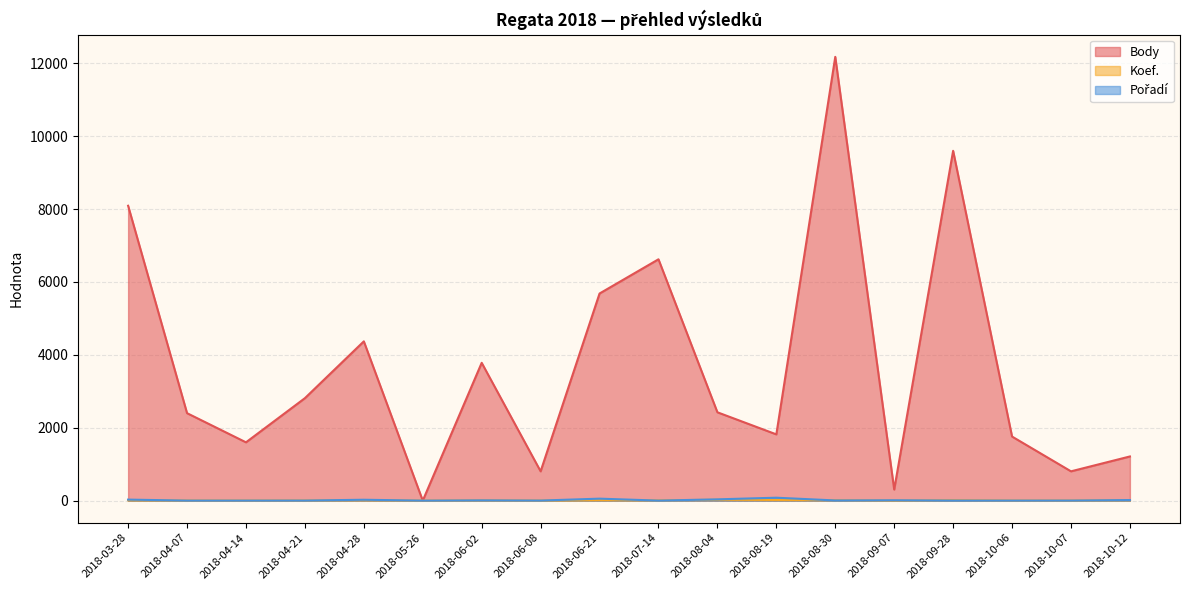

Does the chart display data point markers on the line(s)?

No